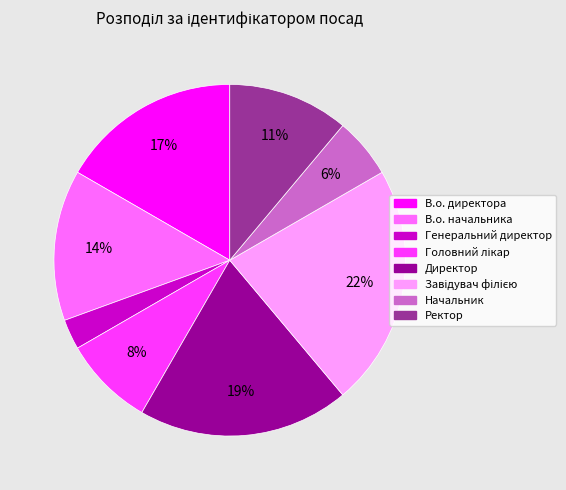

To the nearest percent, what percentage of the pie is Директор?

19%